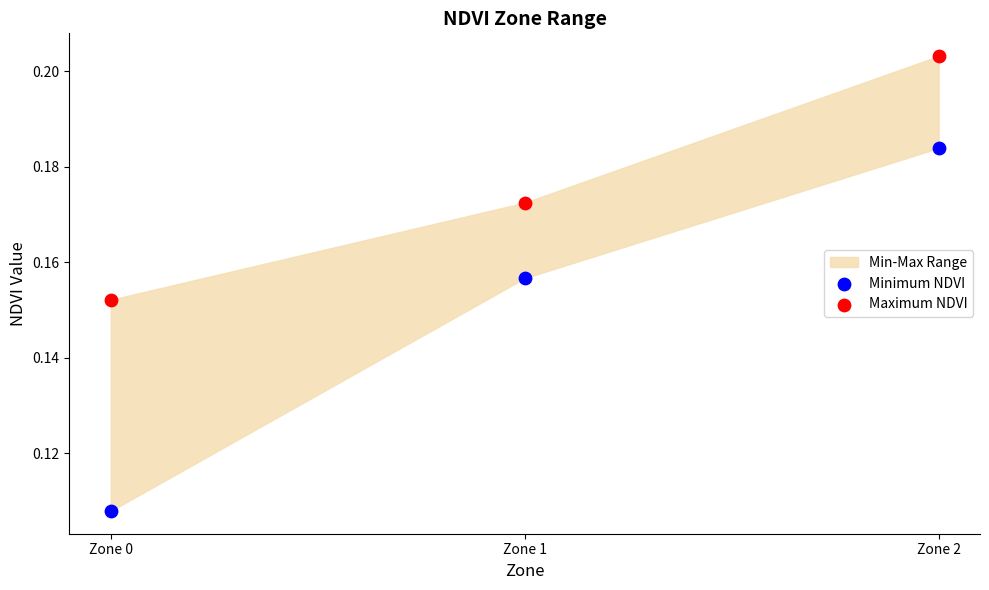

Which series has the widest spread of Y values?

Minimum NDVI